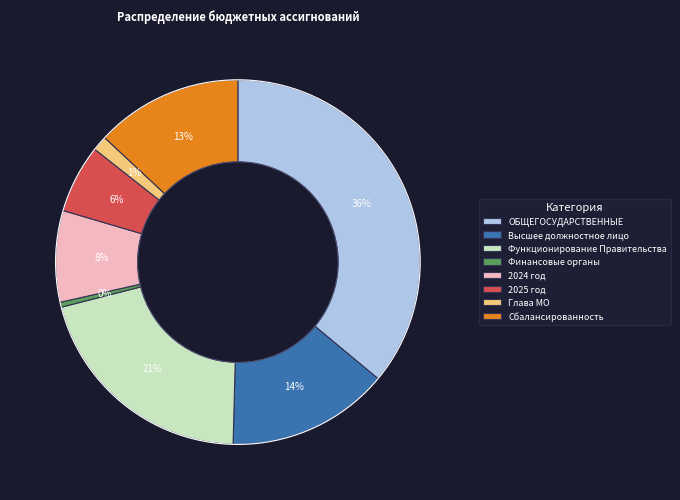

Does Высшее должностное лицо represent more than half of the total?

No